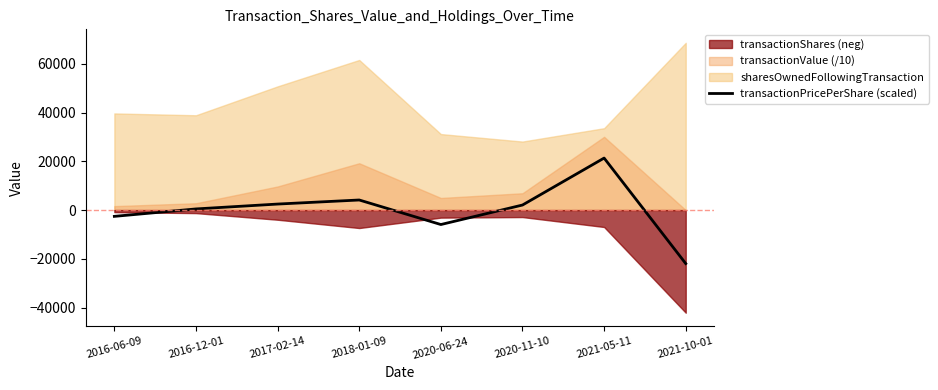

Does the chart have visible grid lines?

No